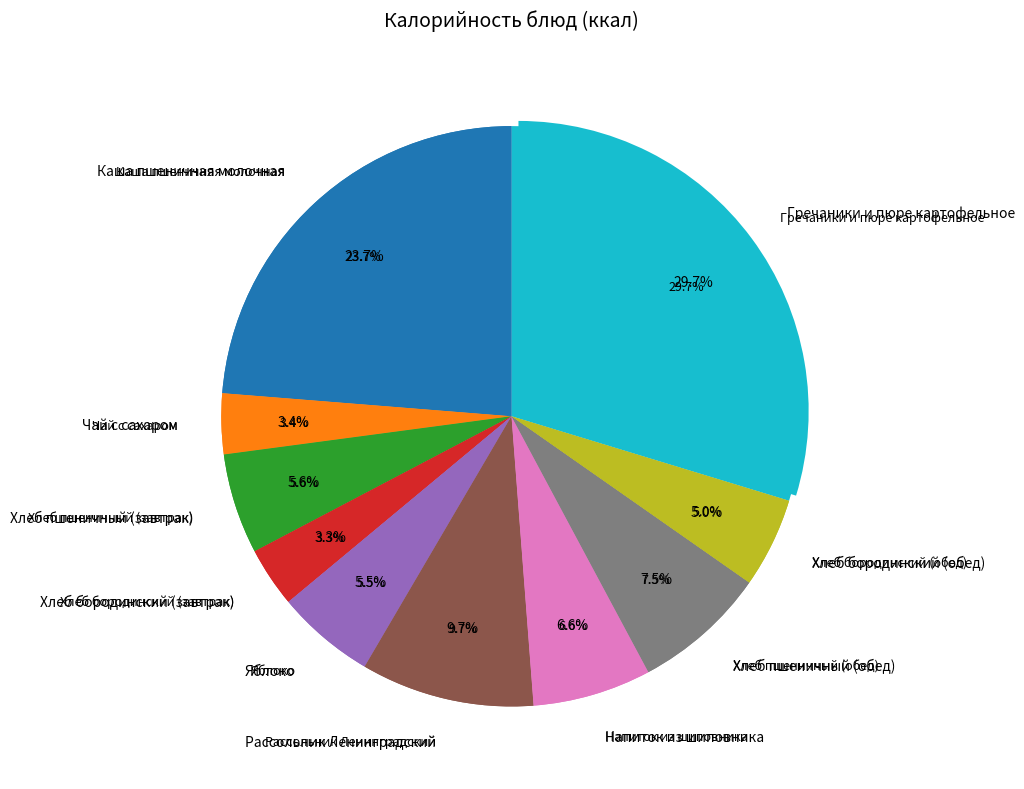

To the nearest percent, what is the difference between the largest and smallest slice percentages?

26%